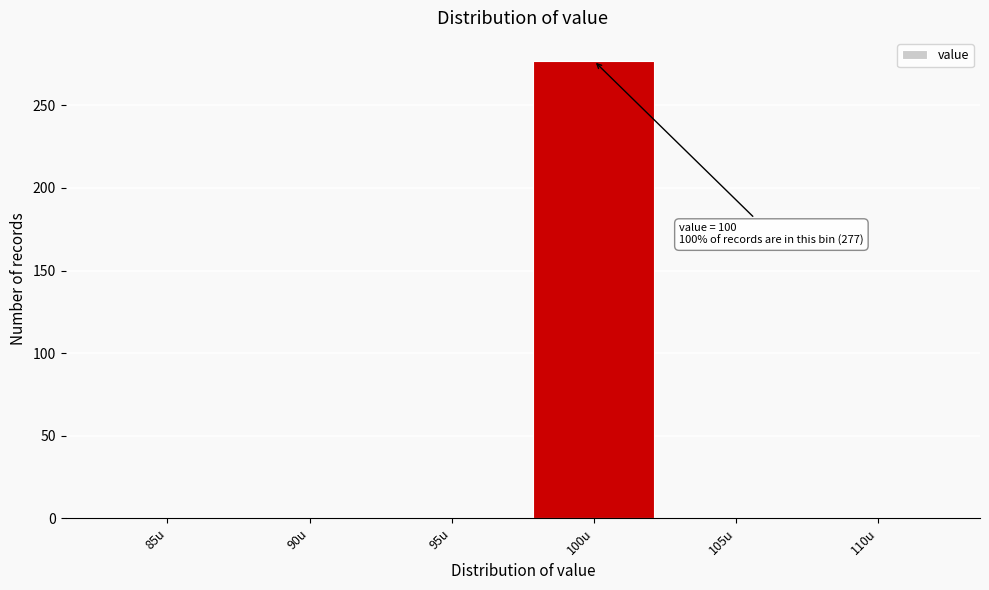

Reading right to left, transcribe all the data shown in this chart.

110u=0	105u=0	100u=277	95u=0	90u=0	85u=0